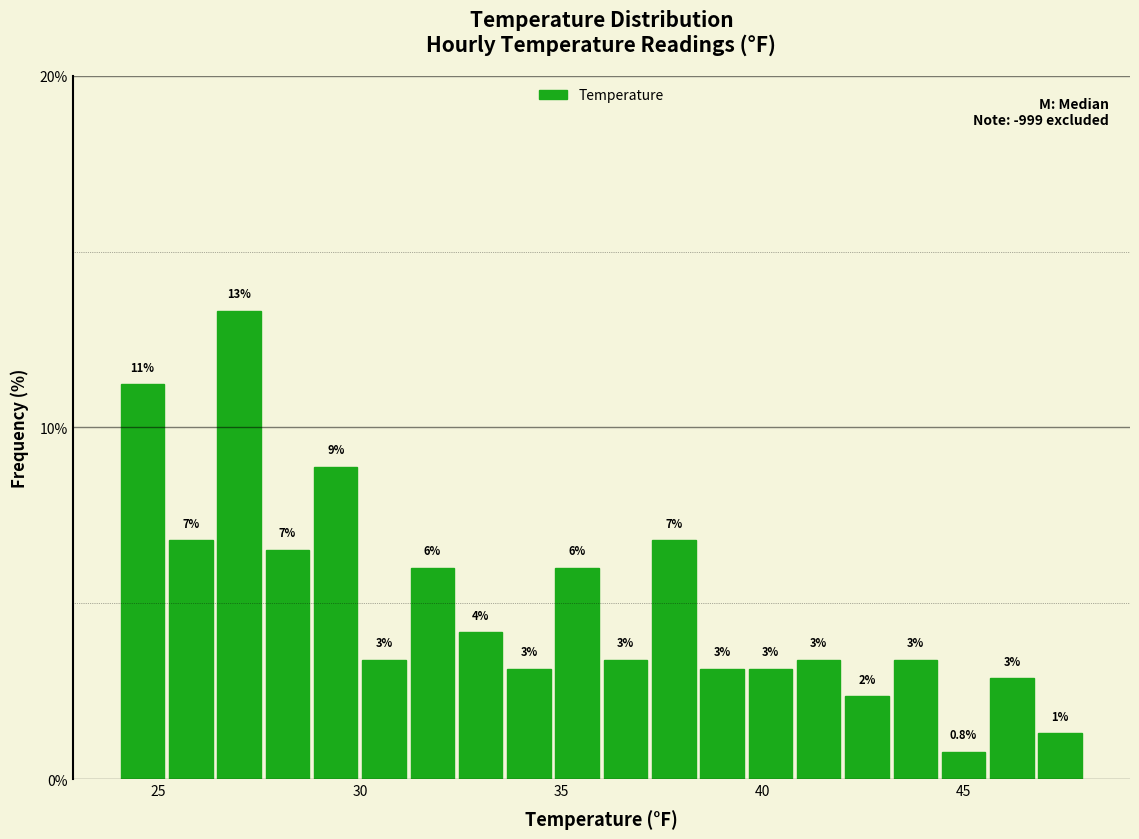

Around what value on the x-axis is the tallest bar? Give the approximate position of its centre, as read against the axis.

27.0